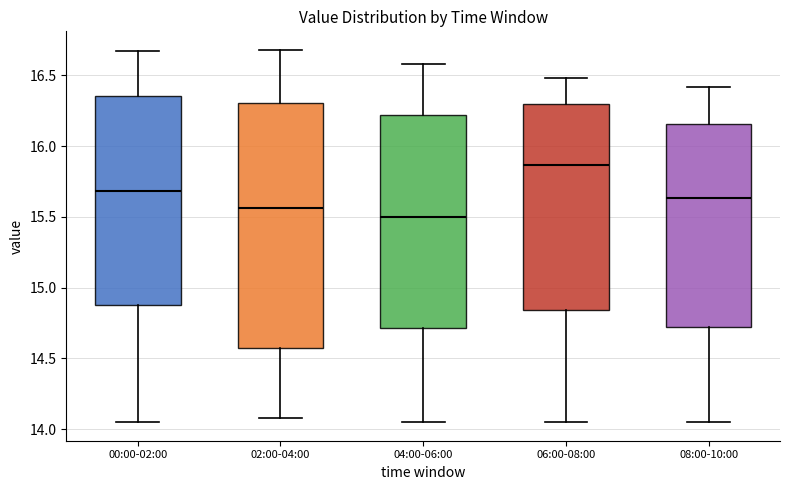

Which box is the tallest, from its lower edge to its upper edge?

02:00-04:00